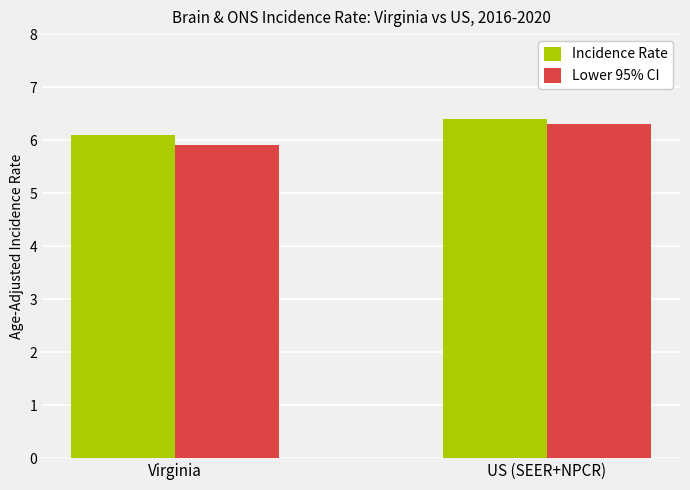

List the series in order of their peak value, lowest first.

Lower 95% CI, Incidence Rate